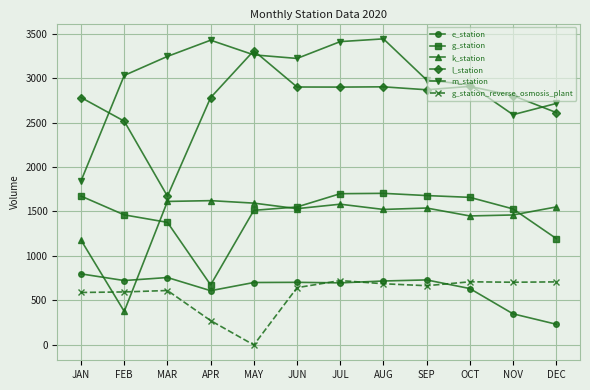

Where does the g_station series first go above 1551?

JAN